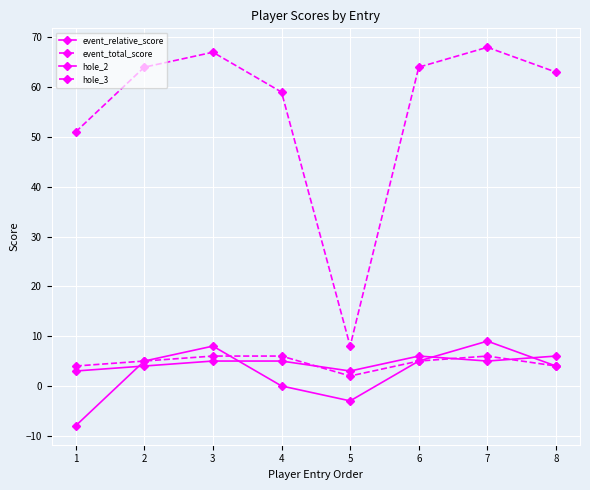

Is the value of hole_3 at 5 greater than the value of event_total_score at 2?

No